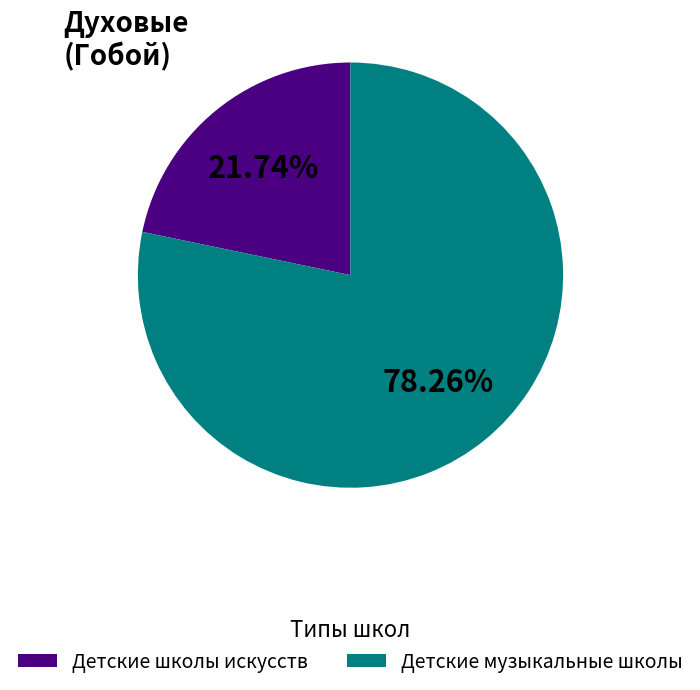

What percentage is NOT represented by Детские школы искусств?

78.3%